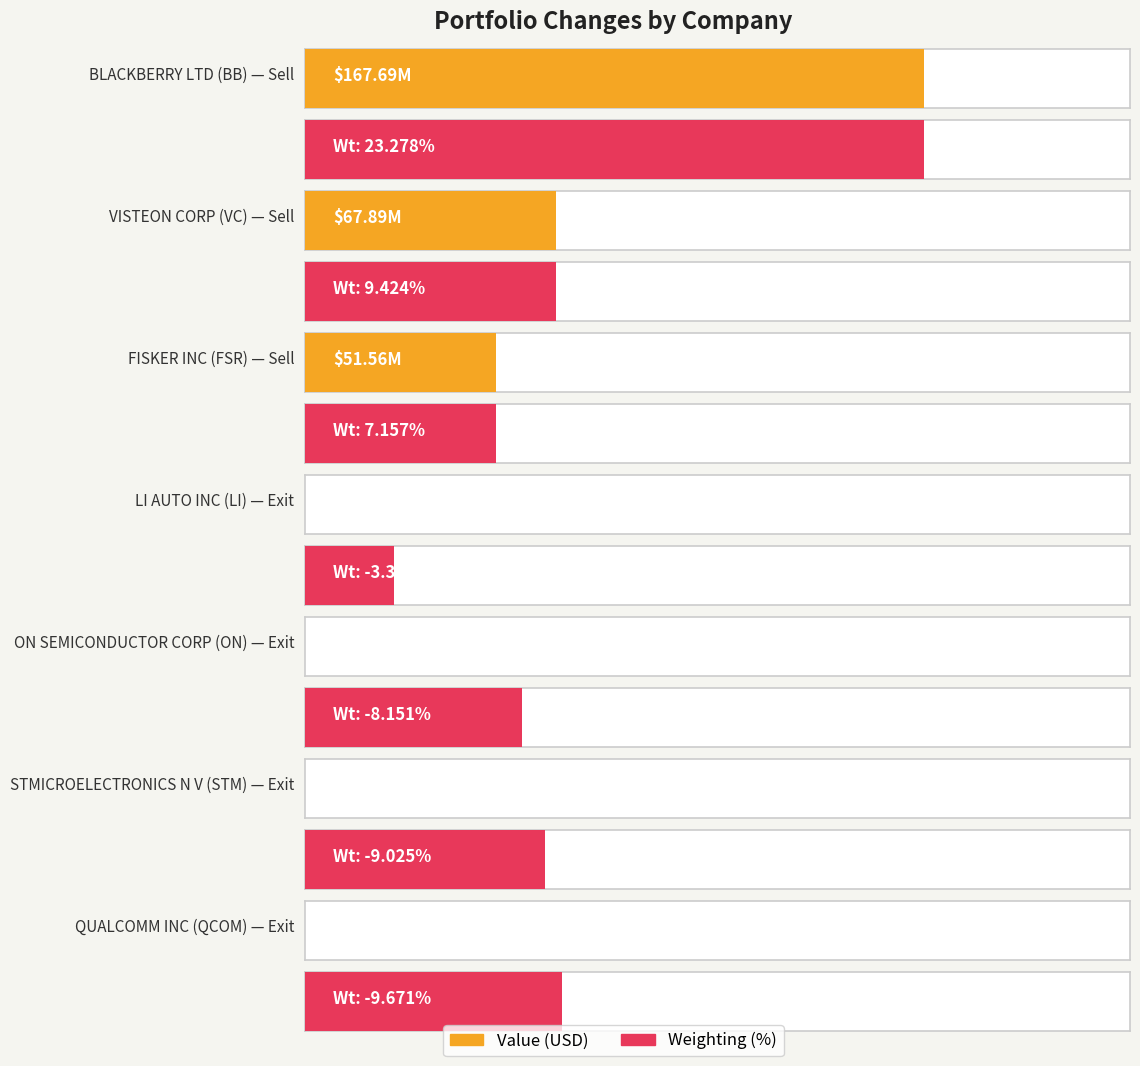

Count the number of data series in this chart.

2